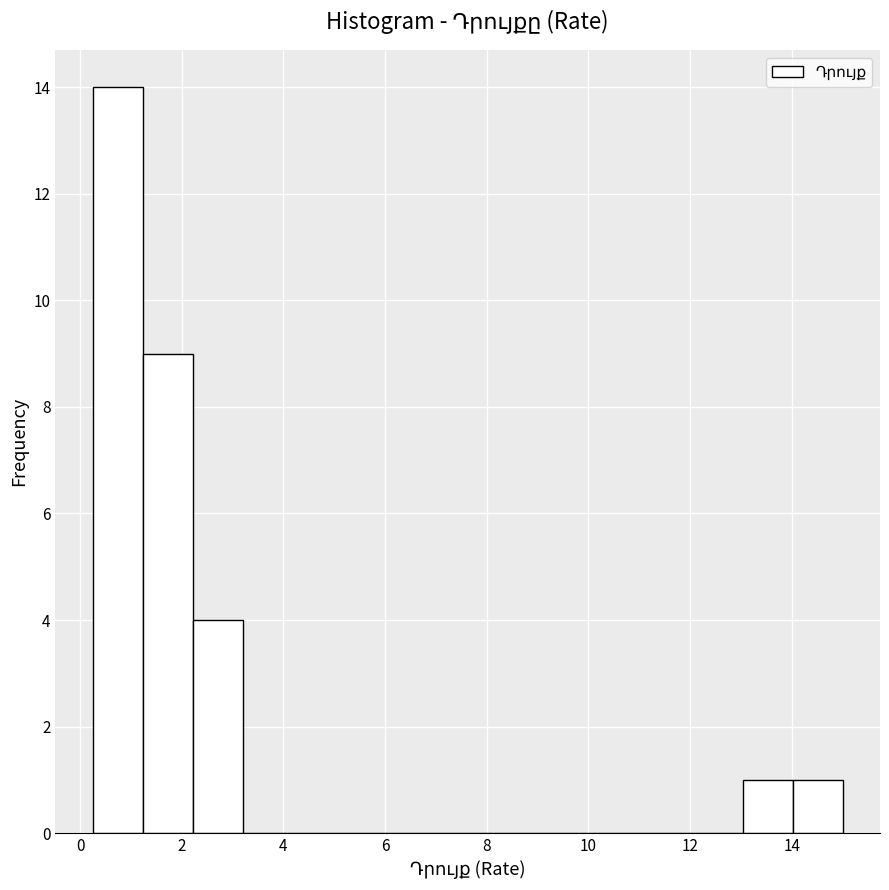

How tall is the bar that spans 2.2 to 3.2 on the x-axis? Neither the bar edges nor the heights are printed on the chart, so give them approximately, as read against the axes.

4